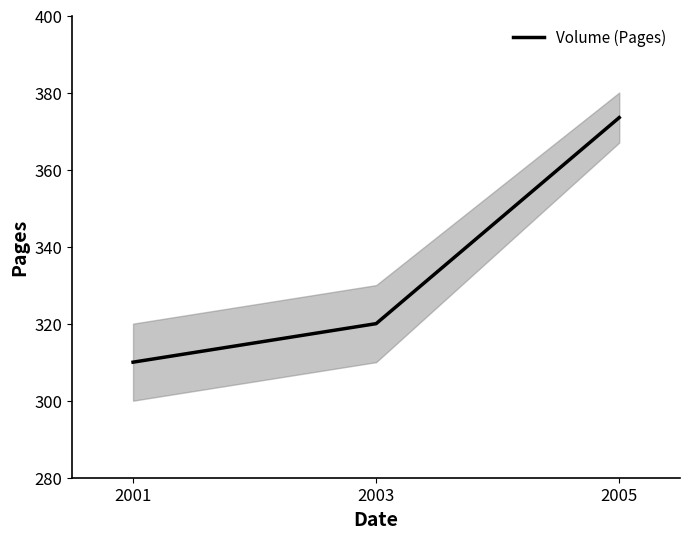

Reading left to right, transcribe all the data shown in this chart.

2001=310.0	2003=320.0	2005=373.5